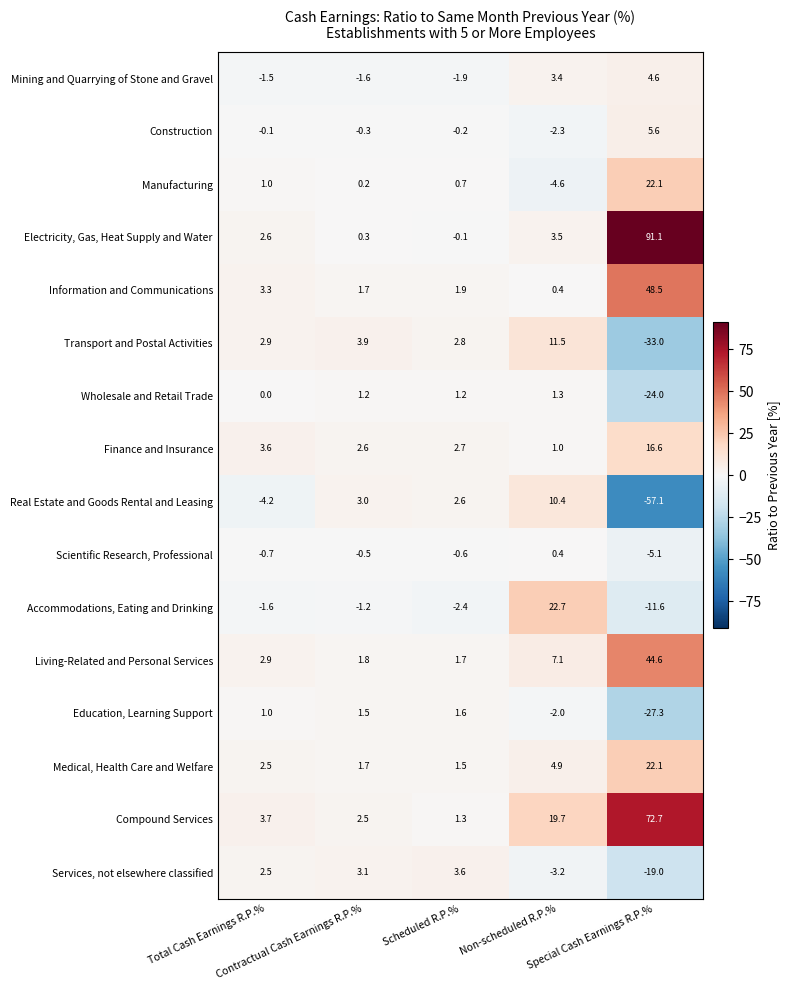

Which series has the largest total across all categories?

Compound Services